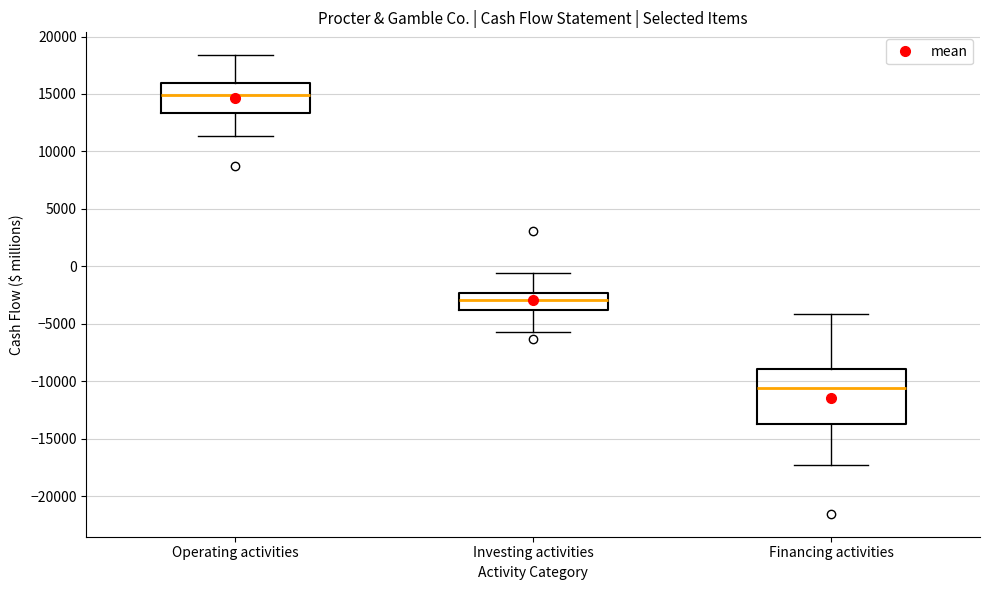

Reading left to right, read every box against the y-axis: the position of its median line, the range the box covers, and the ends of its whiskers. The values are not printed on the chart, so give them approximately, as read against the axis.

Operating activities: median 15000, box 13500 to 16000, whiskers 11500 to 18500
Investing activities: median -3000, box -4000 to -2500, whiskers -5500 to -500
Financing activities: median -10500, box -13500 to -9000, whiskers -17500 to -4000